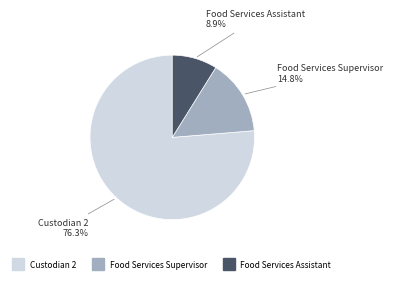

Rank the categories by value from lowest to highest.

Food Services Assistant, Food Services Supervisor, Custodian 2